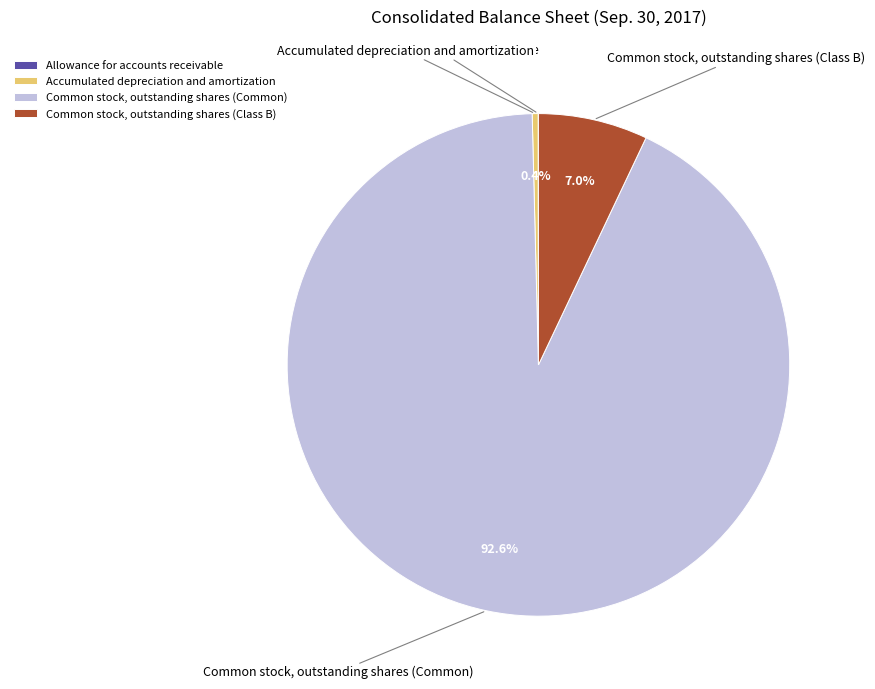

Does any single category account for the majority?

Yes